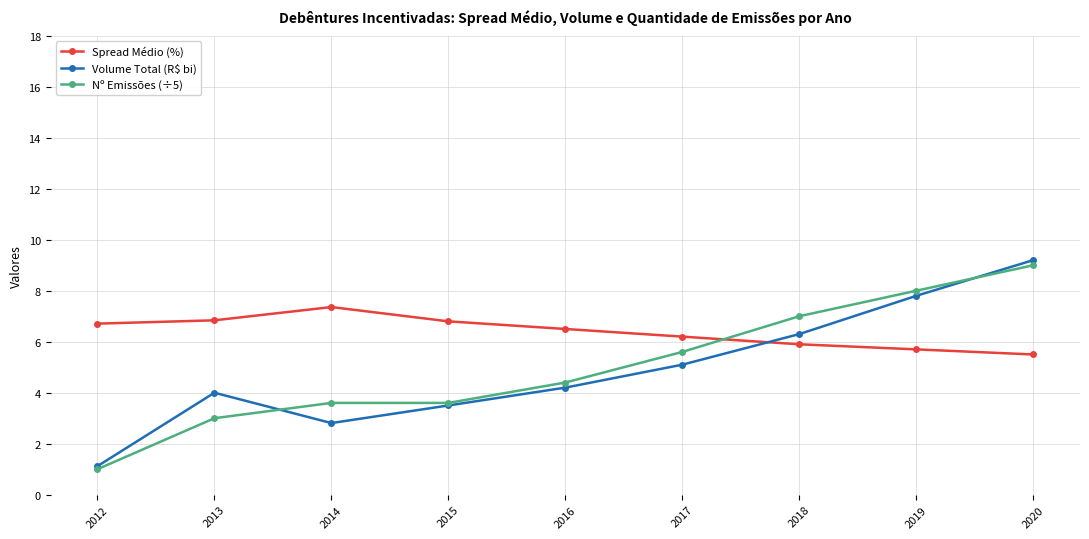

Which series changed the most between 2012 and 2015?

Nº Emissões (÷5)